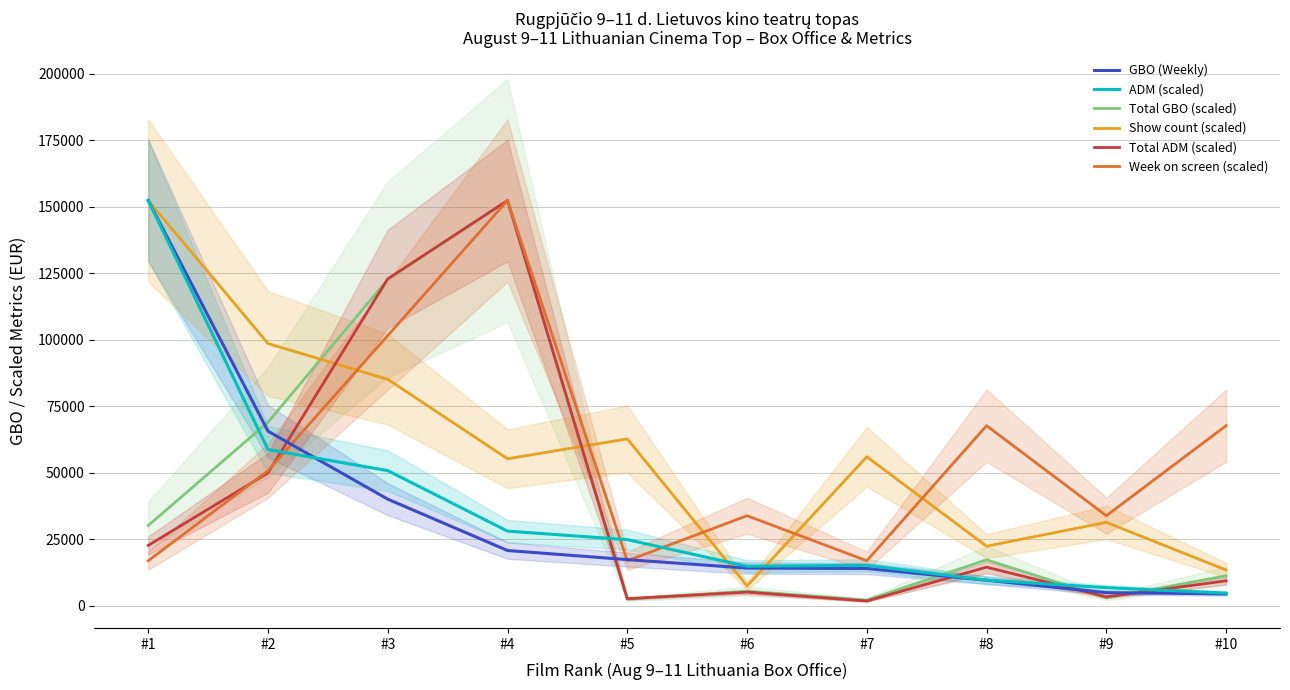

Is it true that Week on screen (scaled) equals 33862.9 at #9?

True